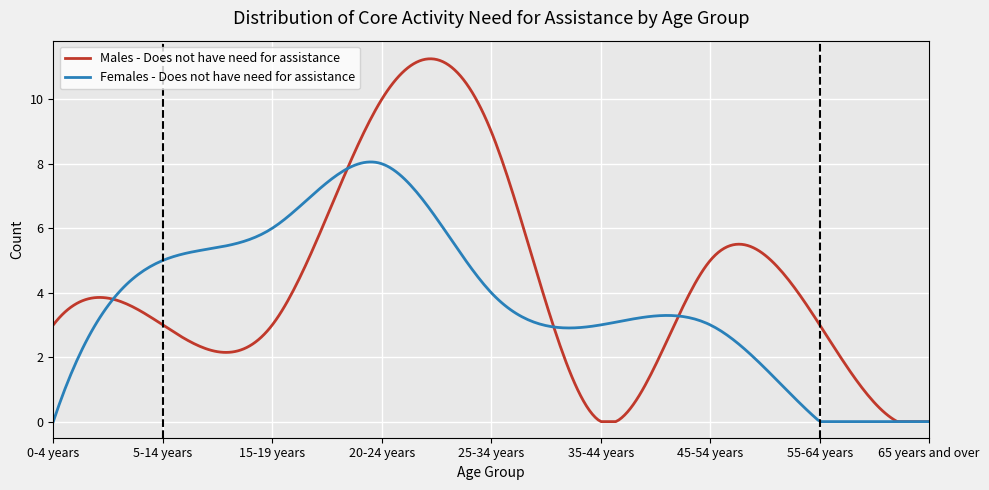

List the series in order of their overall mean, lowest first.

Females - Does not have need for assistance, Males - Does not have need for assistance